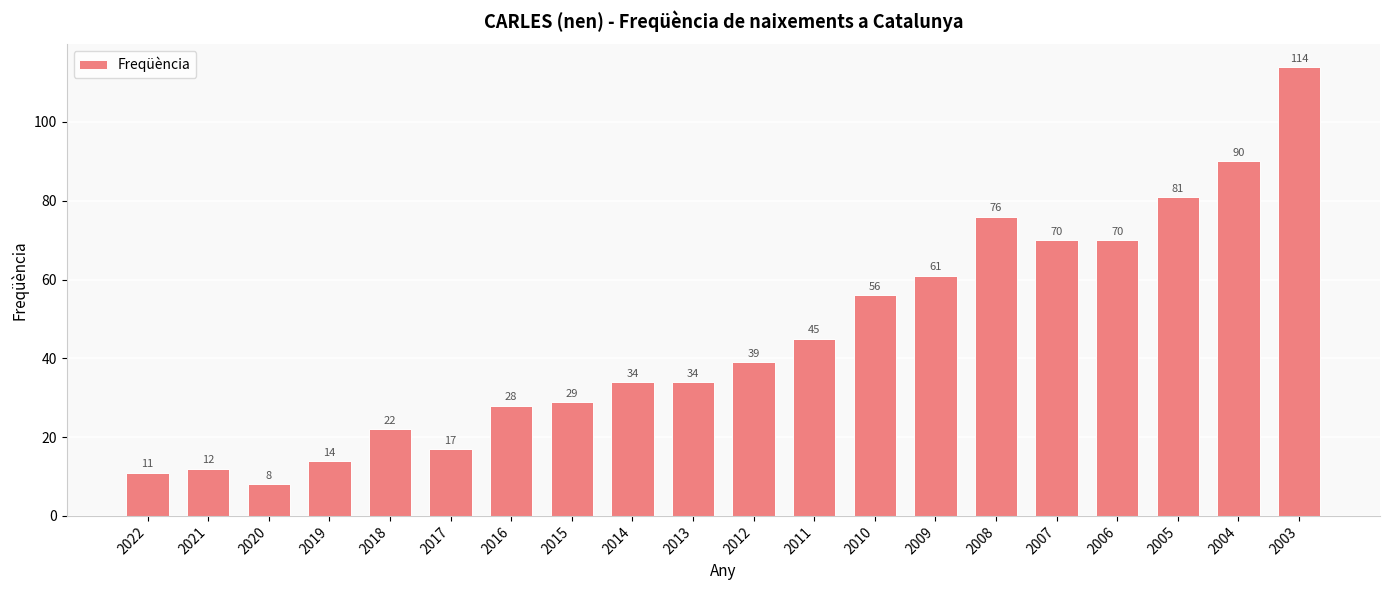

What is the sum of all values?

911